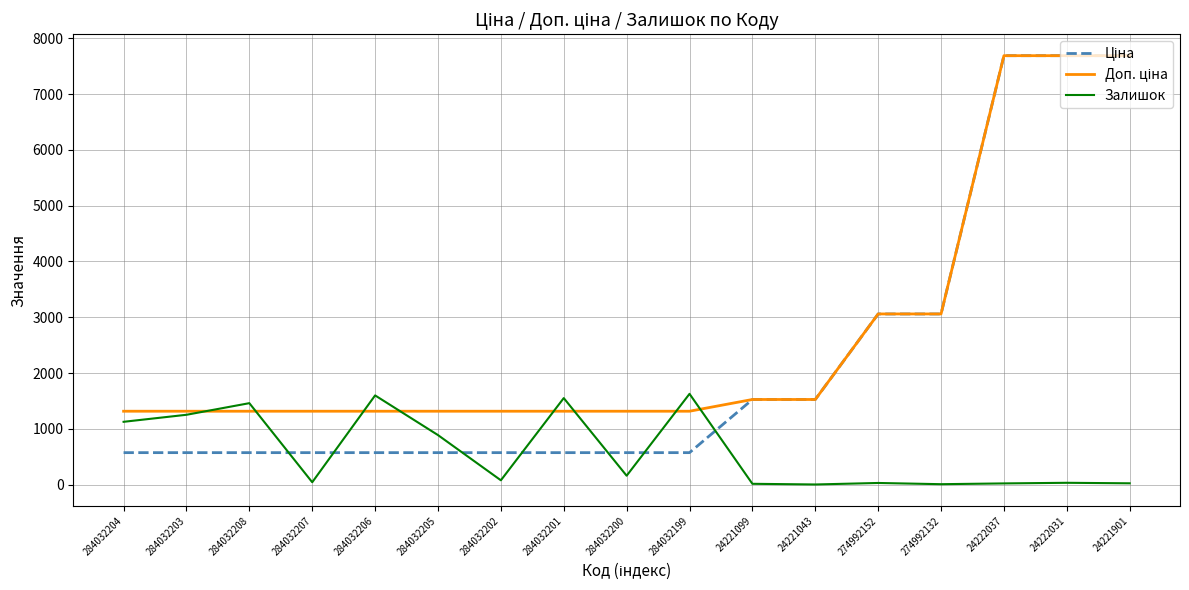

True or false: Залишок has a value of 31.0 at 274992152.

True